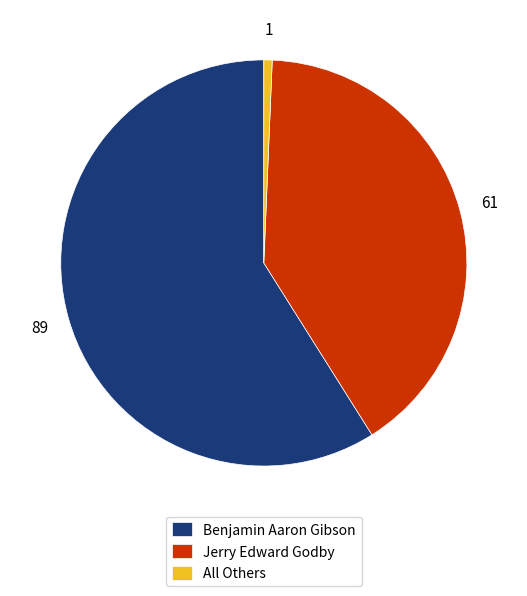

Do All Others and Benjamin Aaron Gibson together represent more than half of the pie?

Yes